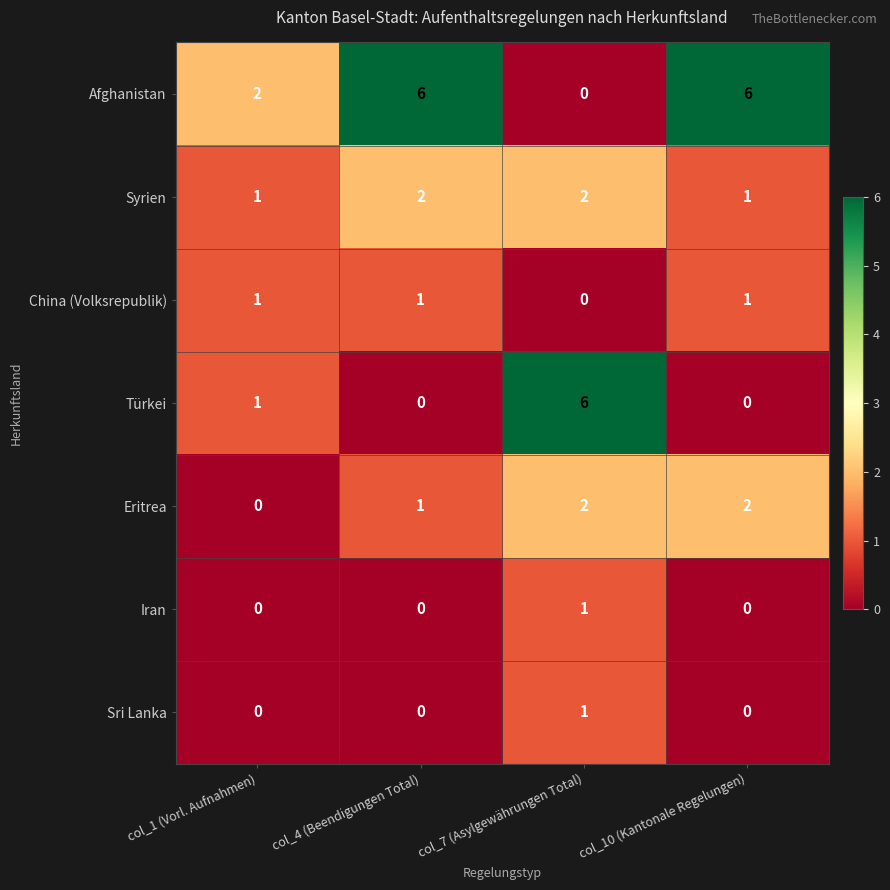

At which category is the sum across all series the highest?

col_7 (Asylgewährungen Total)